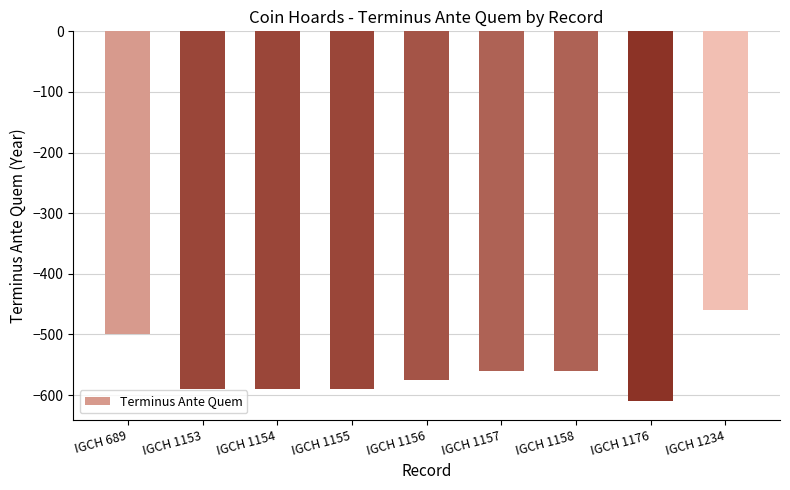

True or false: the data shows -575 at IGCH 1156.

True